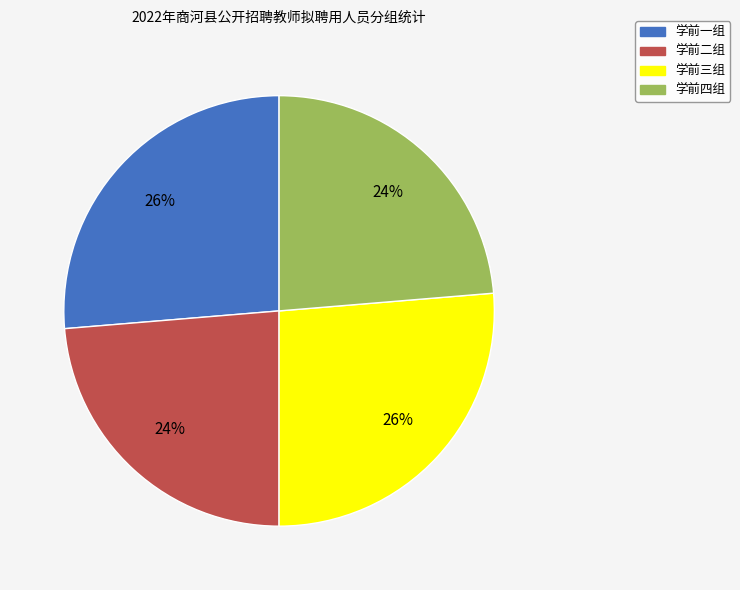

What percentage is the 学前二组 slice, to the nearest percent?

24%